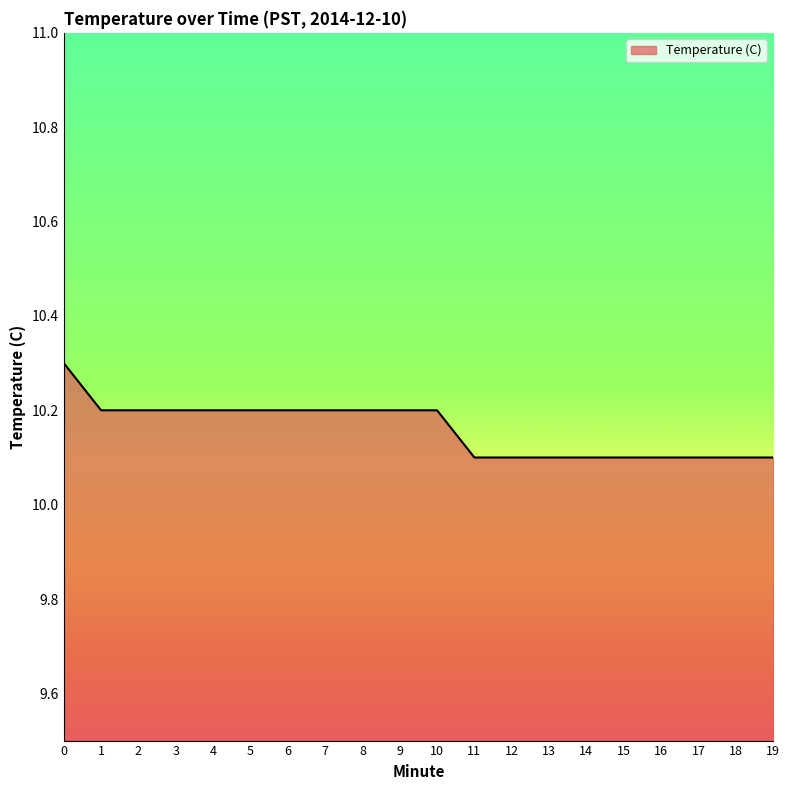

Is it true that the value at 8 is 10.2?

True